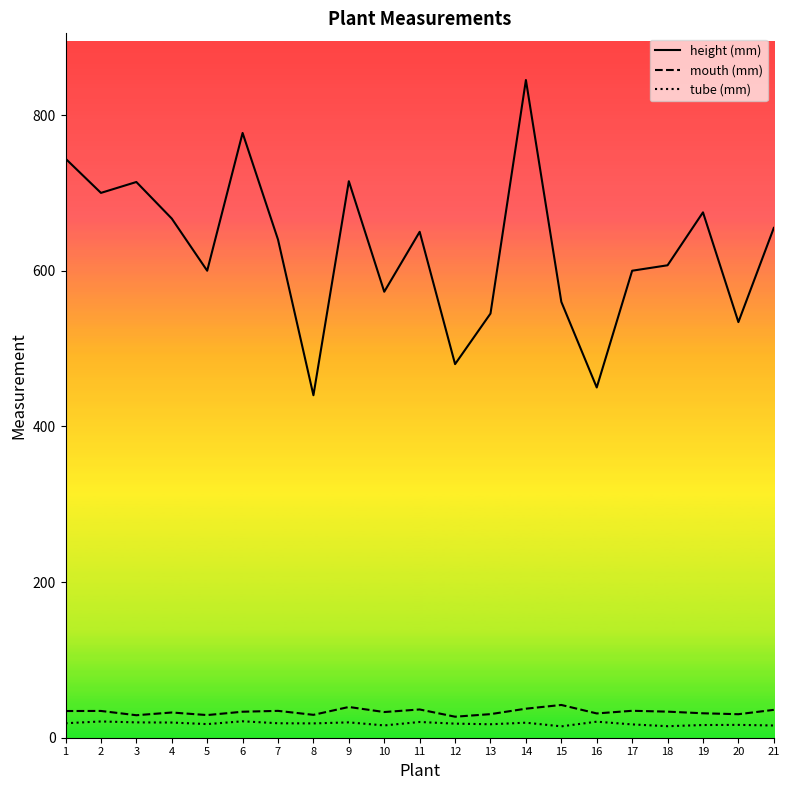

What is the approximate value of tube (mm) at 3?

19.7